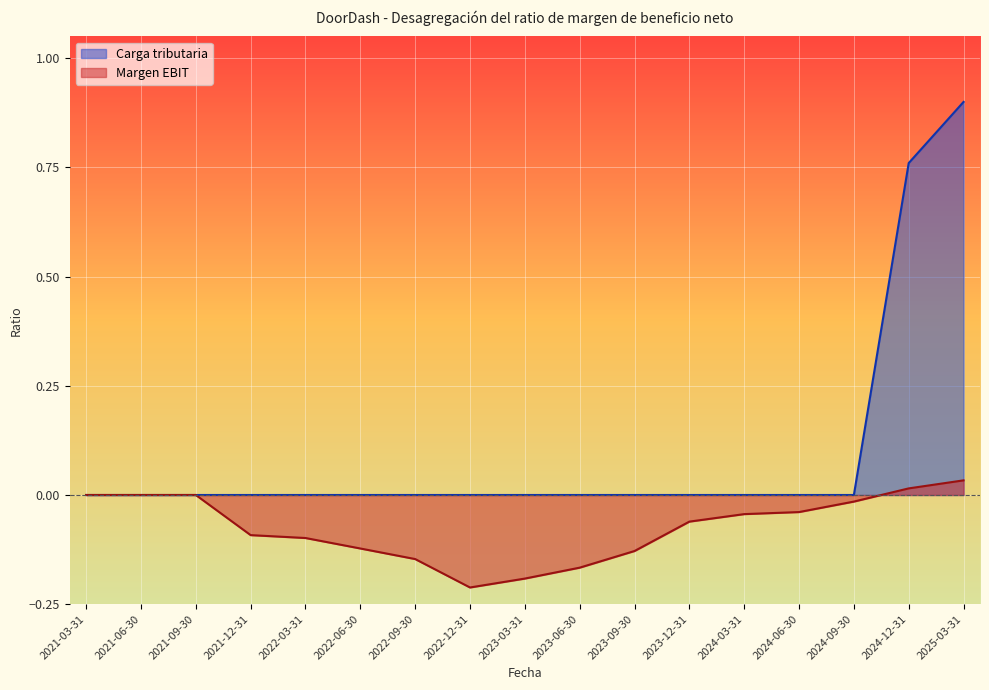

True or false: Margen EBIT and Carga tributaria intersect in this chart.

False